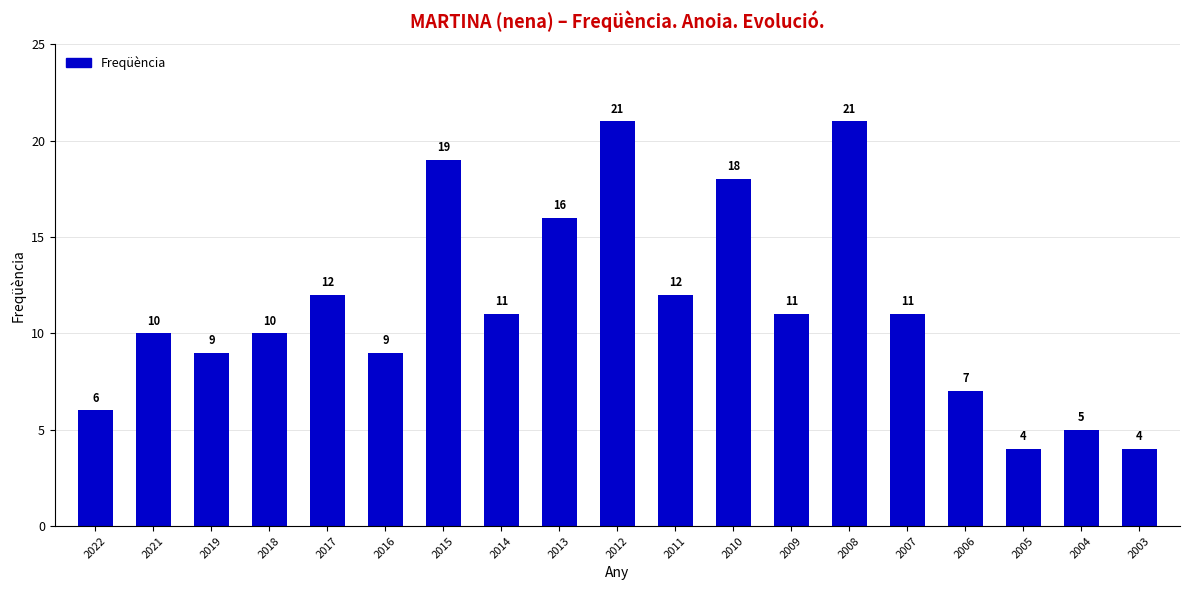

Between 2016 and 2004, which is larger?

2016